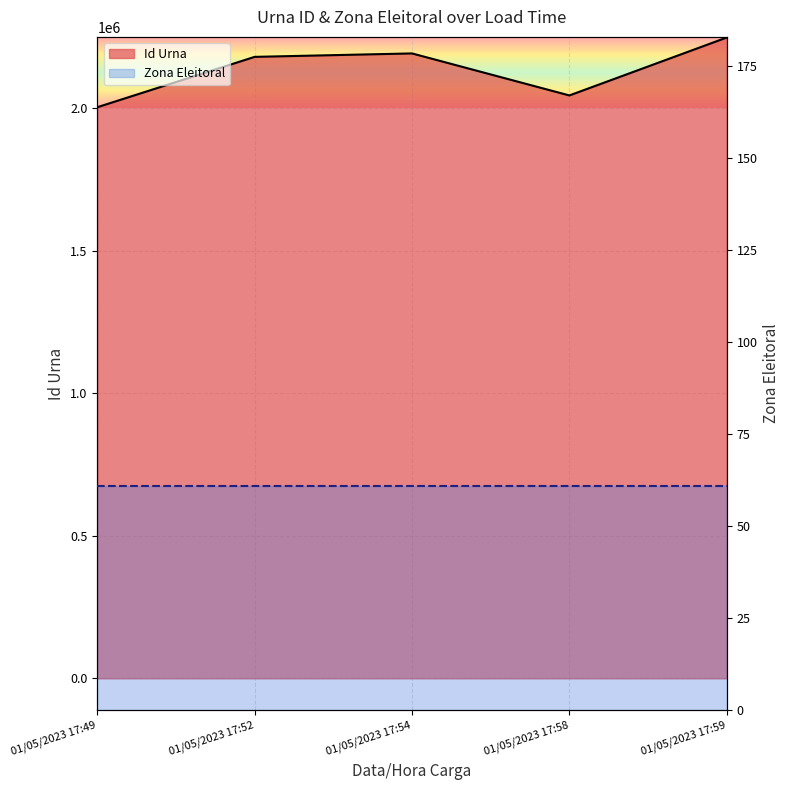

True or false: Id Urna and Zona Eleitoral intersect in this chart.

False